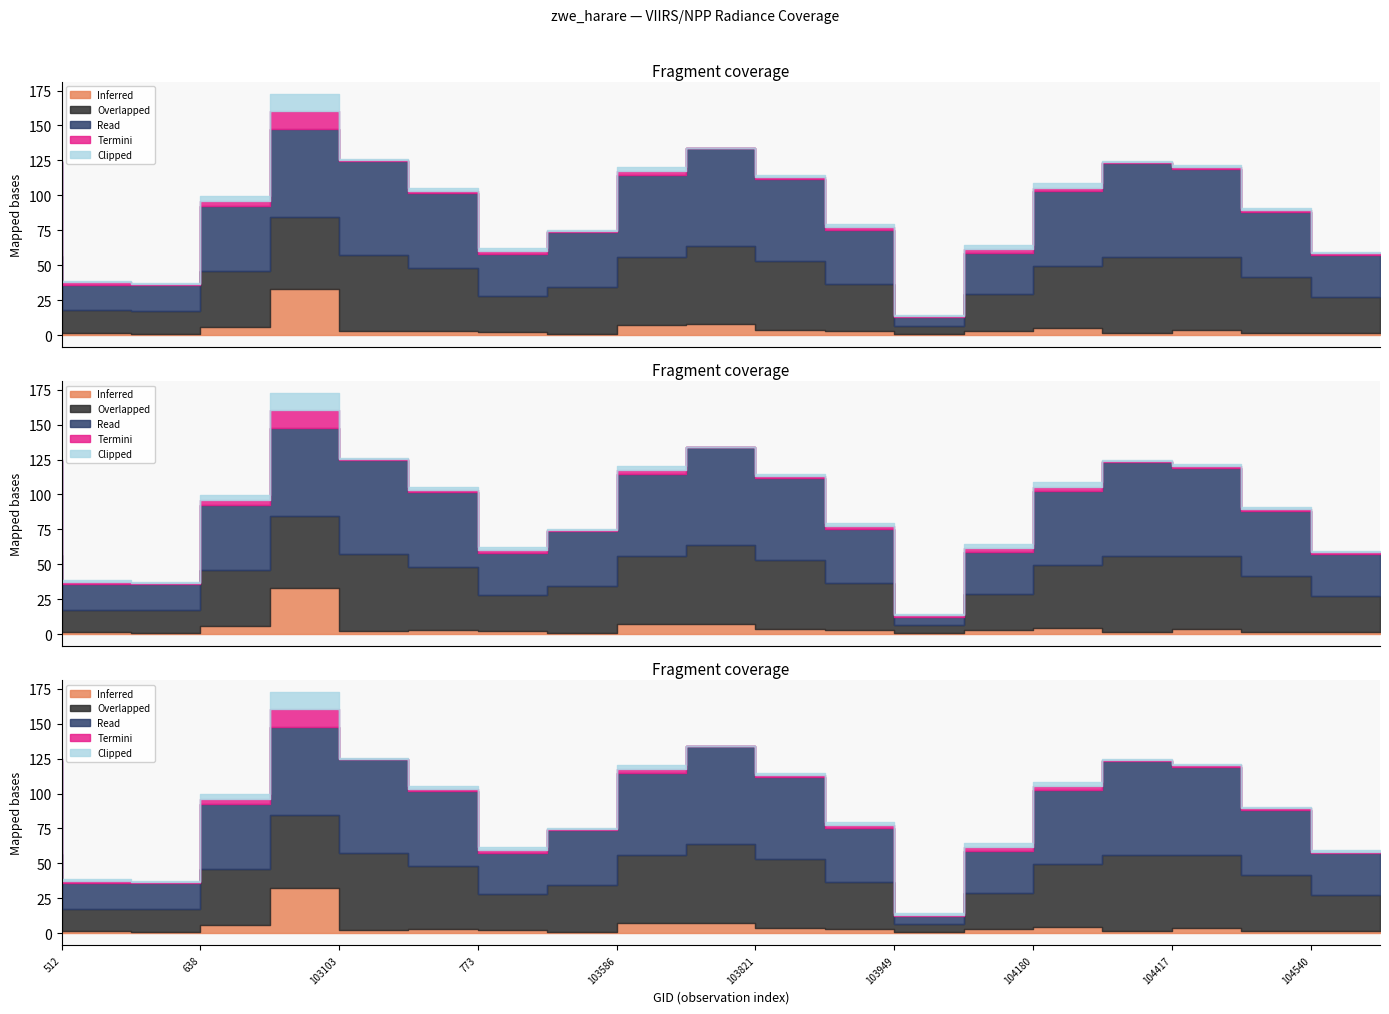

What is the maximum value shown in the chart?

70.2